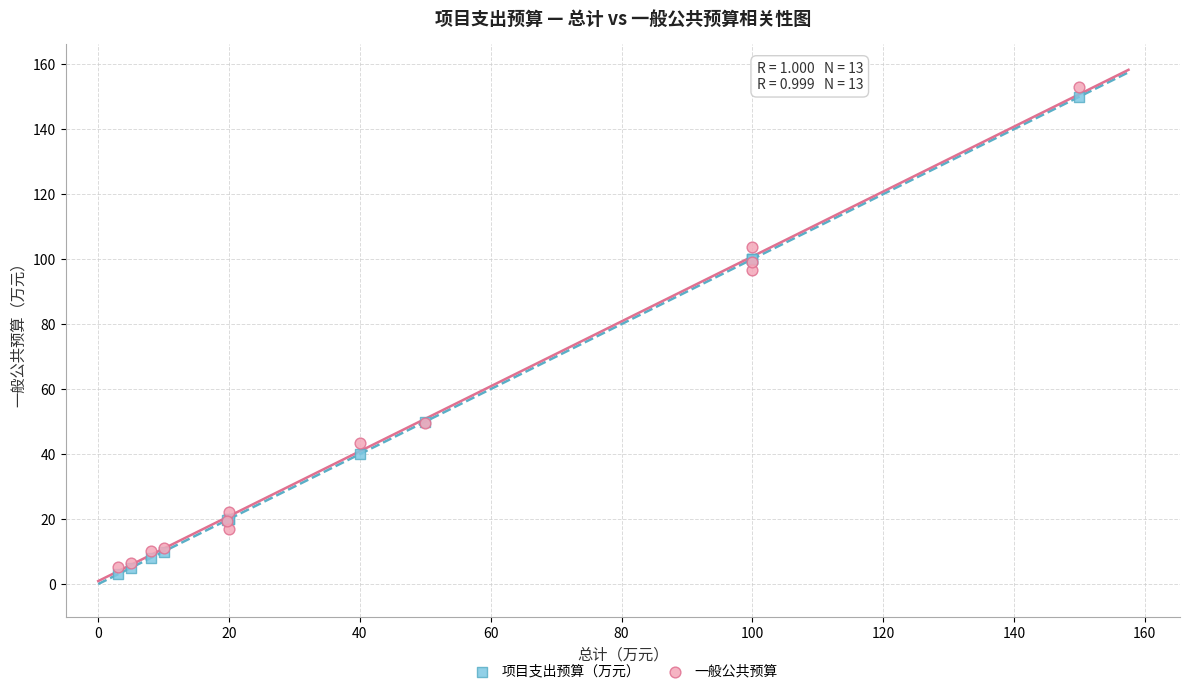

Which series has the largest Y range (max minus min)?

一般公共预算